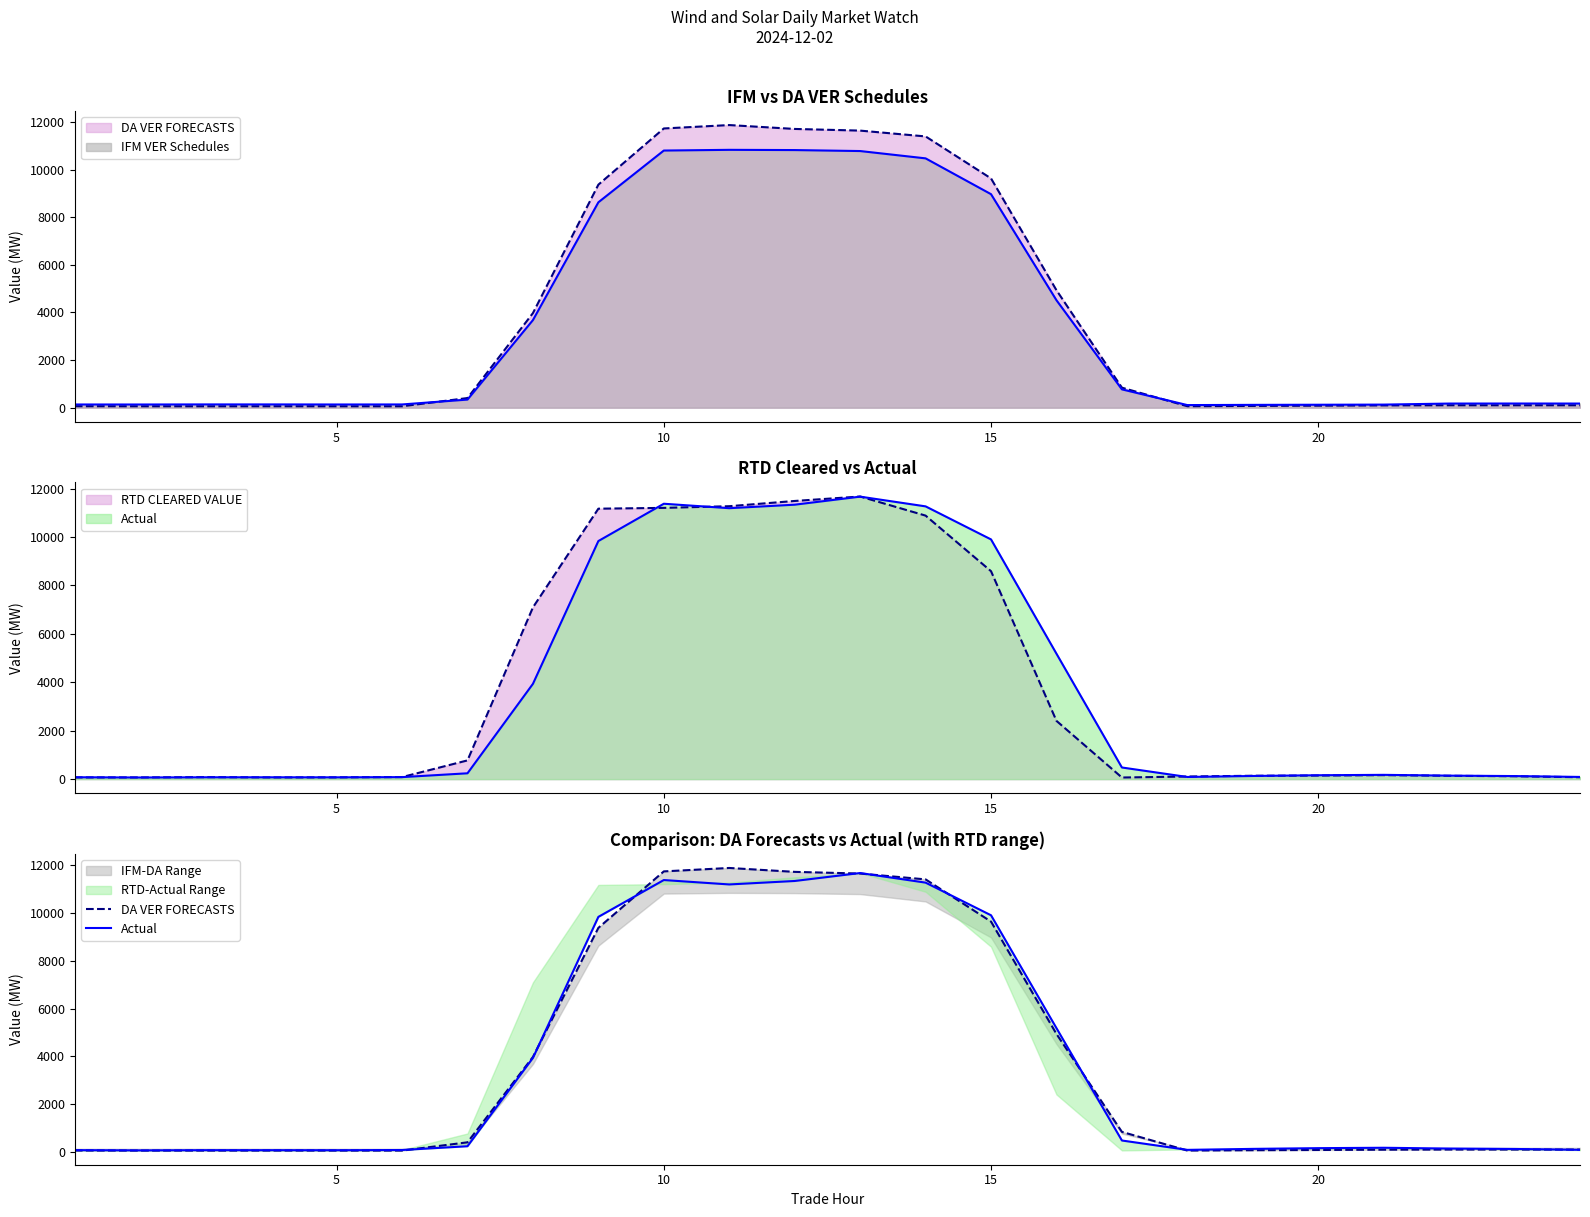

Rank the series by their average value, from highest to lowest.

DA VER FORECASTS, Actual